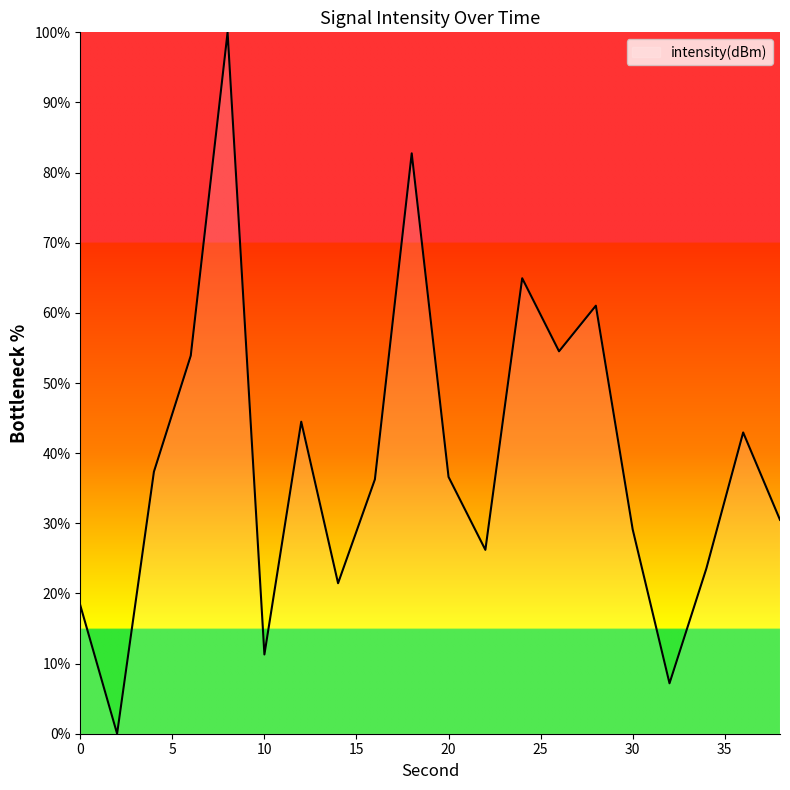

What is the maximum value shown in the chart?

100.0